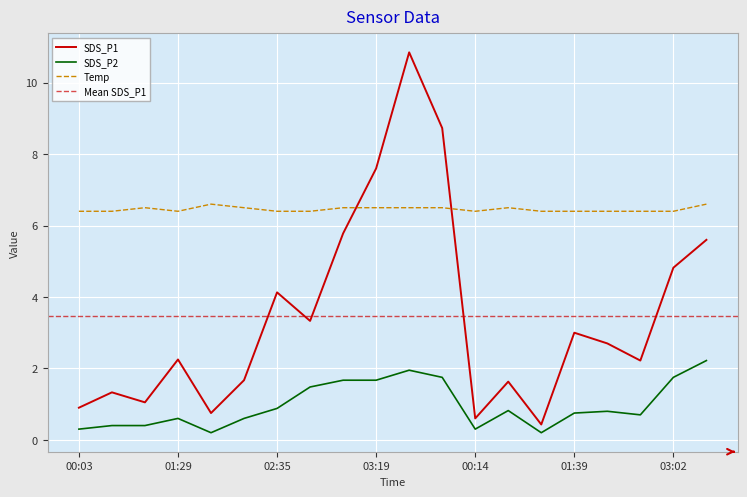

Which series has the largest total across all categories?

Temp